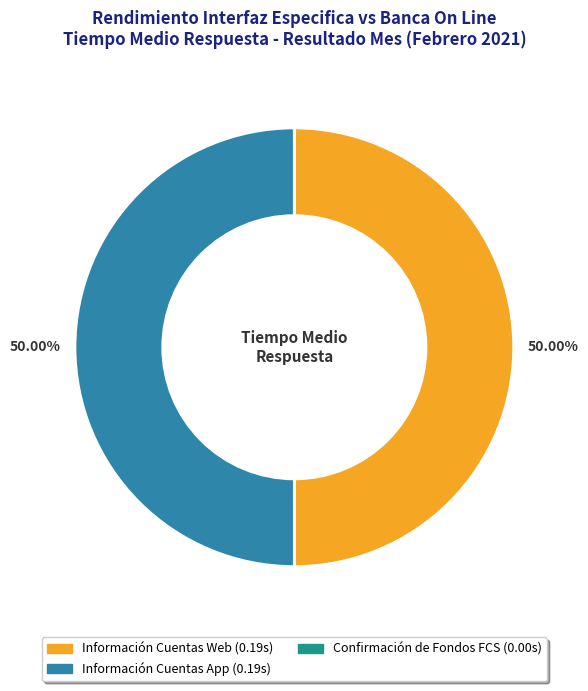

Which category has the biggest portion of the pie?

Información Cuentas Web